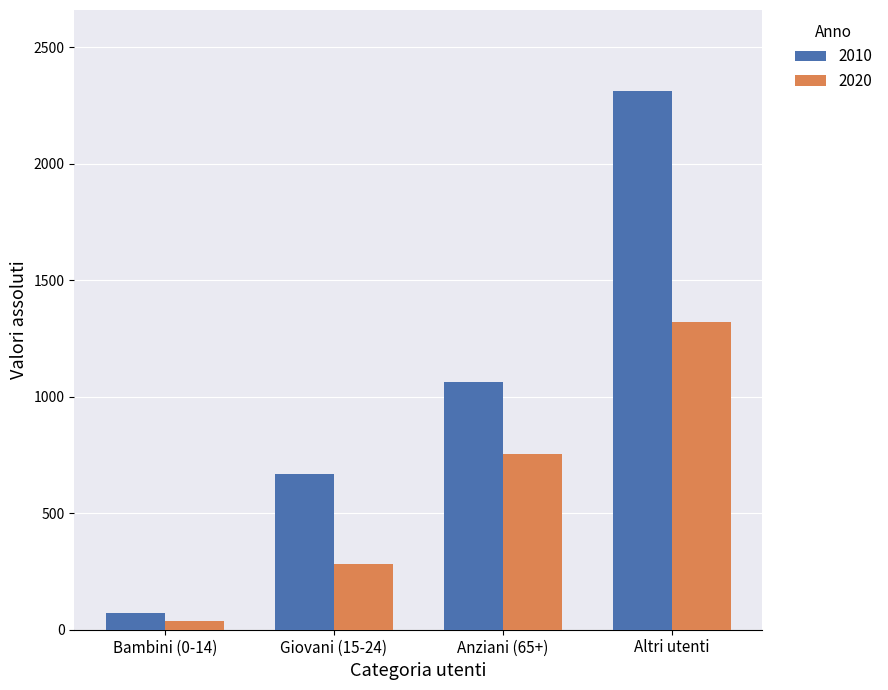

What position from the right is Bambini (0-14)?

4